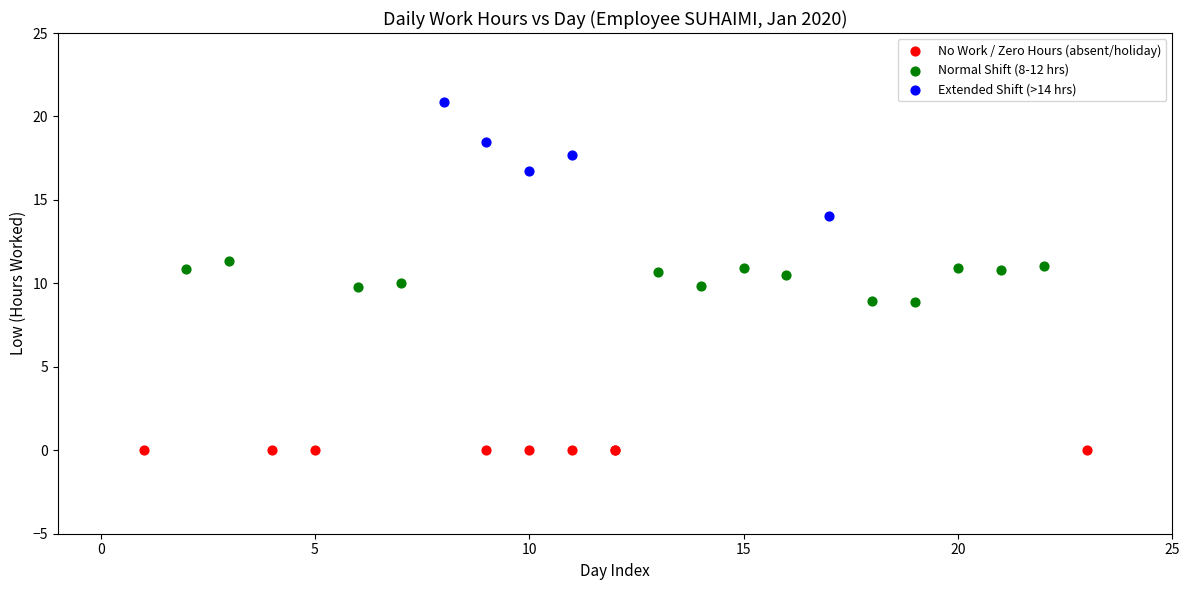

Which series contains the lowest Y value?

No Work / Zero Hours (absent/holiday)